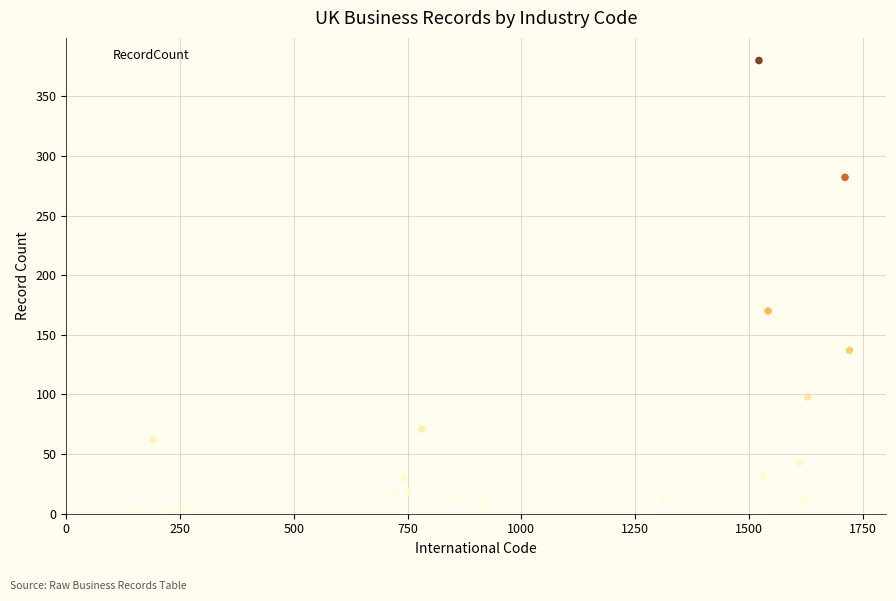

What Y value in the scatter plot is closest to 190?

170